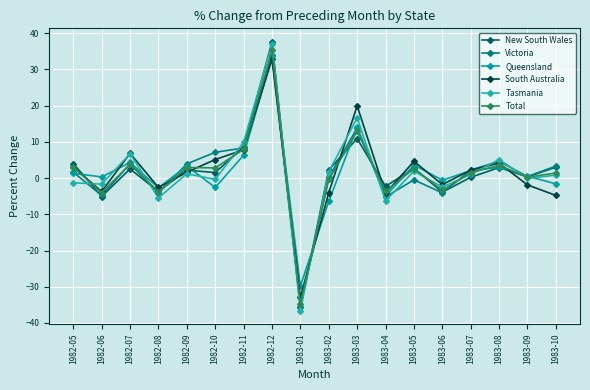

True or false: Victoria and South Australia intersect in this chart.

True